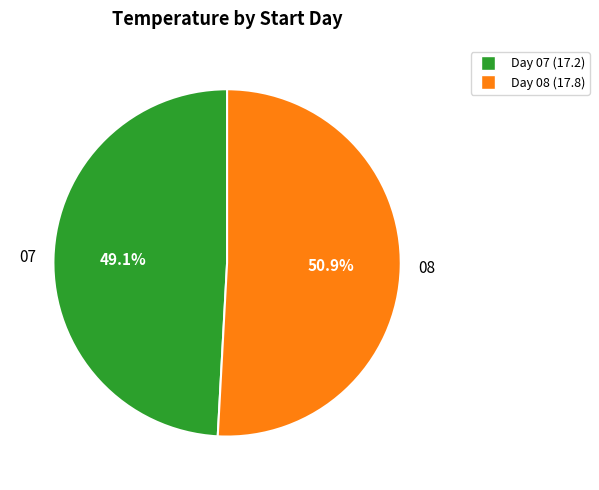

To the nearest percent, what is the combined percentage of 07 and 08?

100%